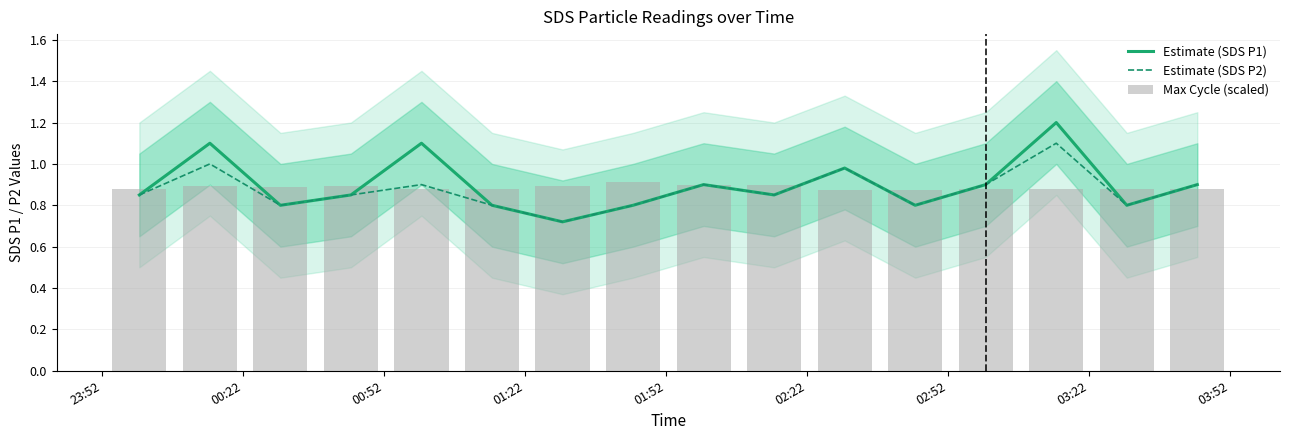

What is the maximum value for Estimate (SDS P1)?

1.2